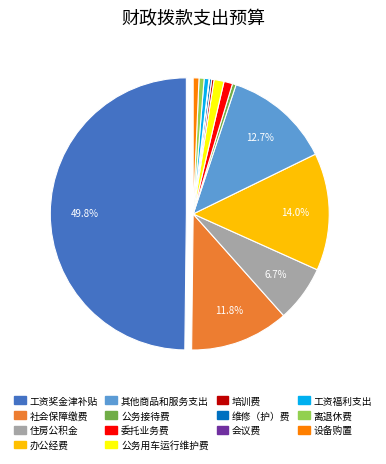

What is the largest slice in the pie chart?

工资奖金津补贴